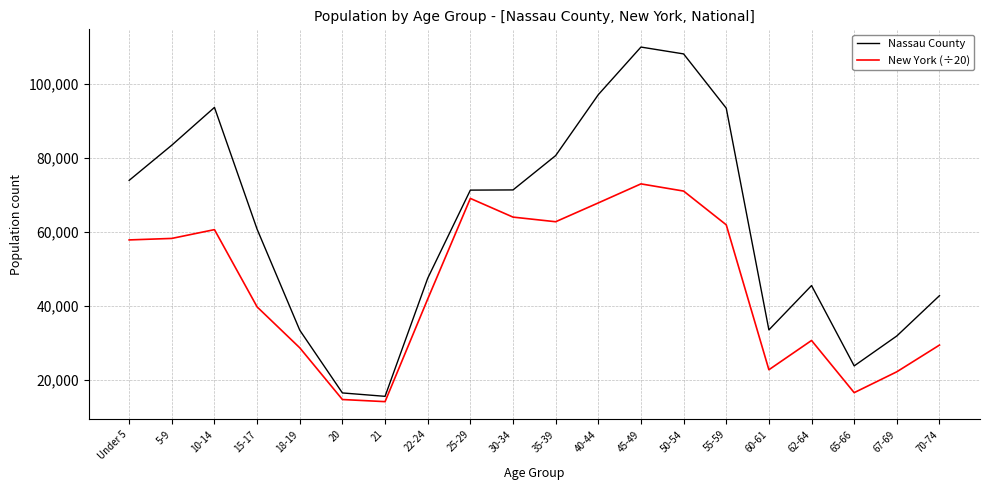

In Nassau County, how many points are lower than both neighbors (excluding endpoints)?

3